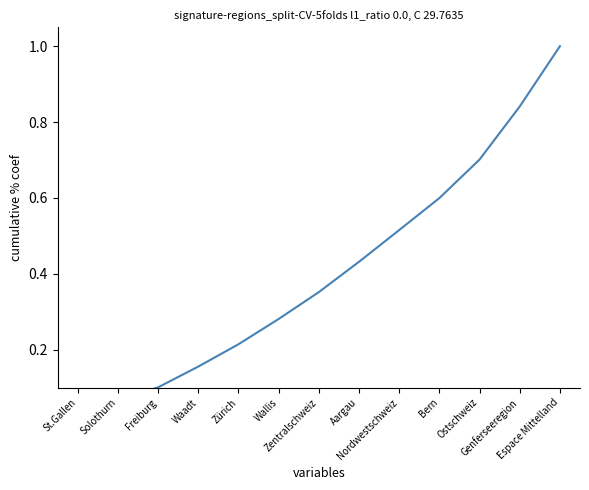

How many lines are shown in the chart?

1